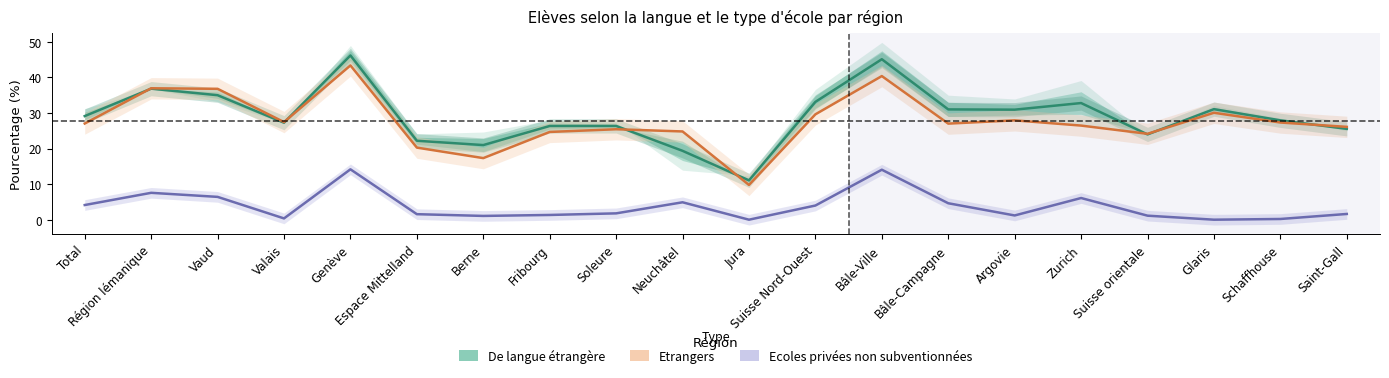

List the labels in order of De langue étrangère value, largest first.

Genève, Bâle-Ville, Région lémanique, Vaud, Suisse Nord-Ouest, Zurich, Glaris, Bâle-Campagne, Argovie, Total, Schaffhouse, Valais, Soleure, Fribourg, Saint-Gall, Suisse orientale, Espace Mittelland, Berne, Neuchâtel, Jura